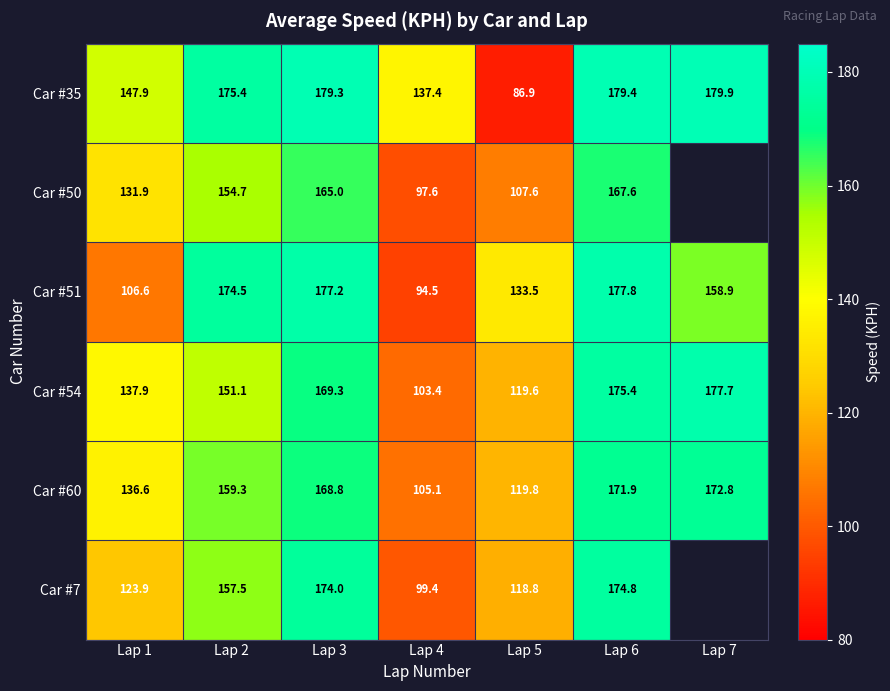

What is the minimum value for Car #51?

94.5